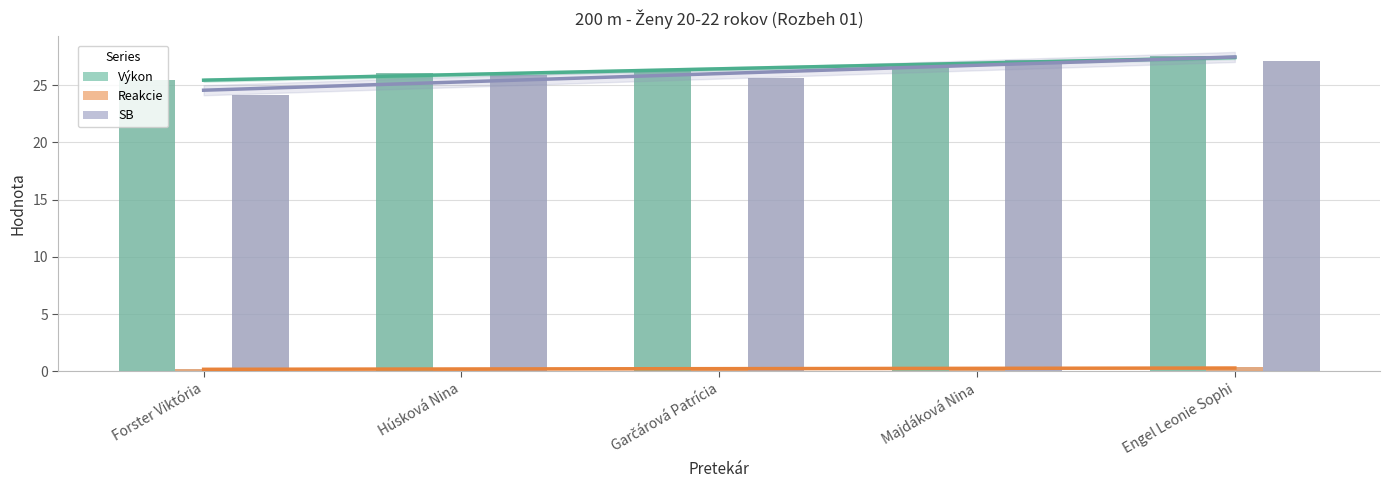

What is the value of the Reakcie bar at the 3rd from the left?

0.2